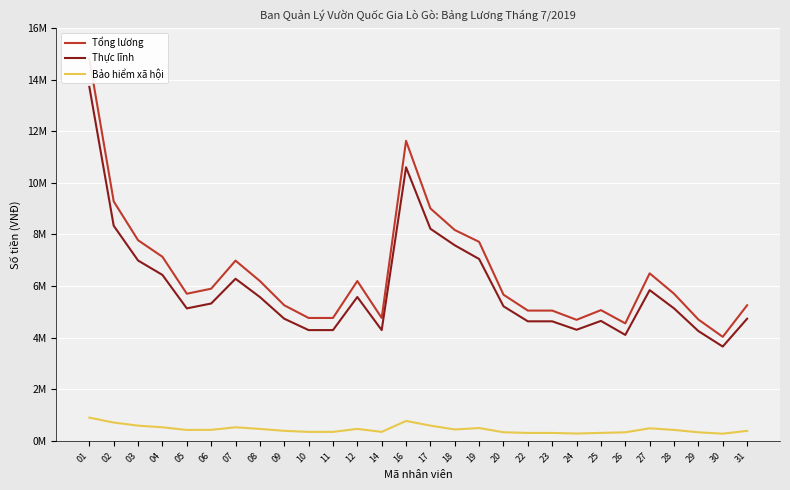

How many lines are shown in the chart?

3